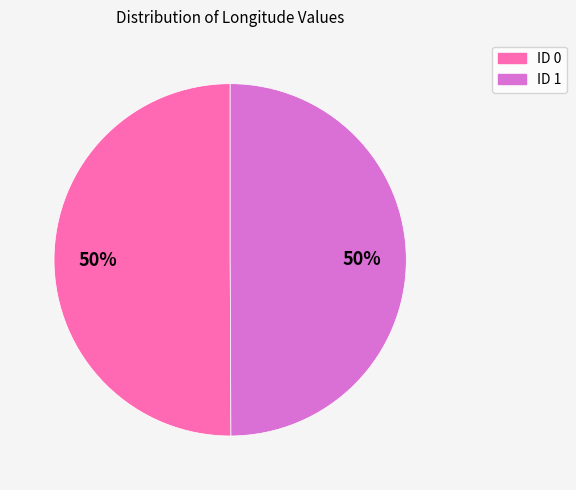

What percentage is the ID 1 slice, to the nearest percent?

50%